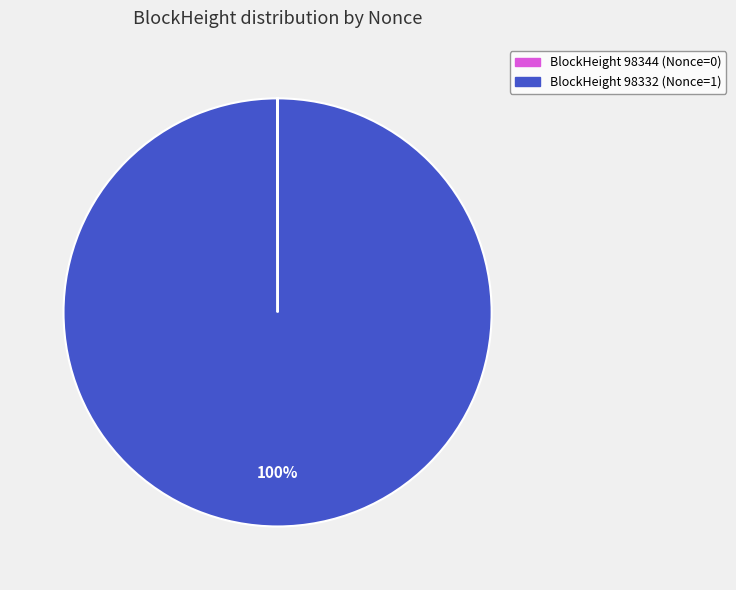

Is there a majority slice in this chart?

Yes